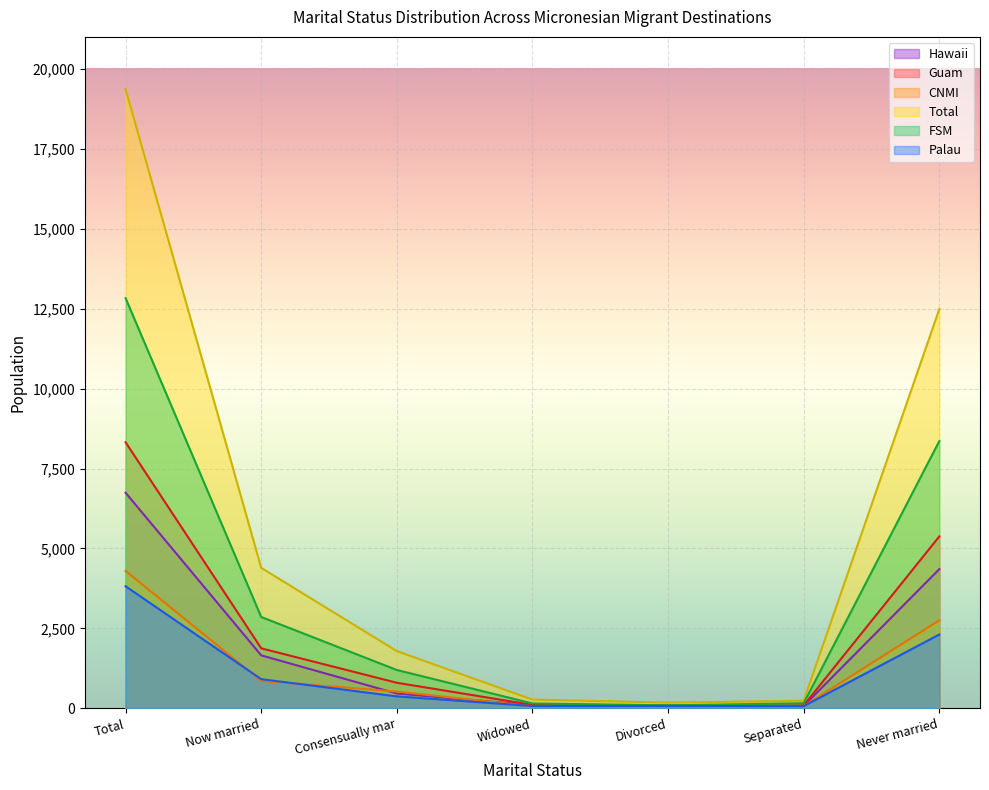

In Total, how many points are lower than both neighbors (excluding endpoints)?

1